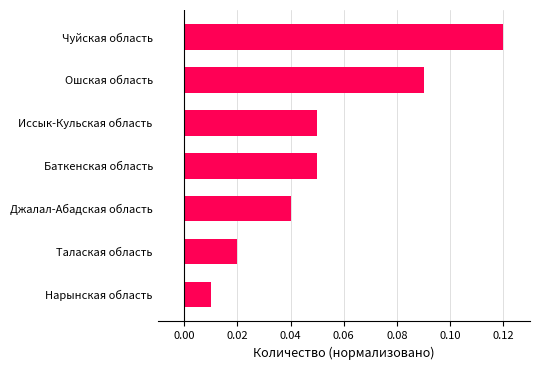

Which has a higher value, Ошская область or Чуйская область?

Чуйская область